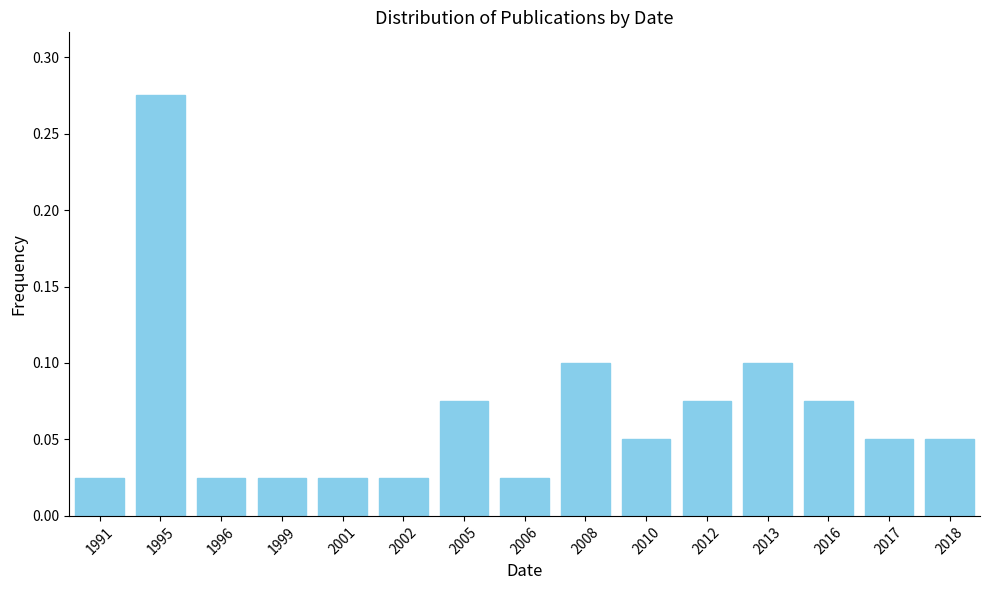

Which category has the highest value across all series?

1995